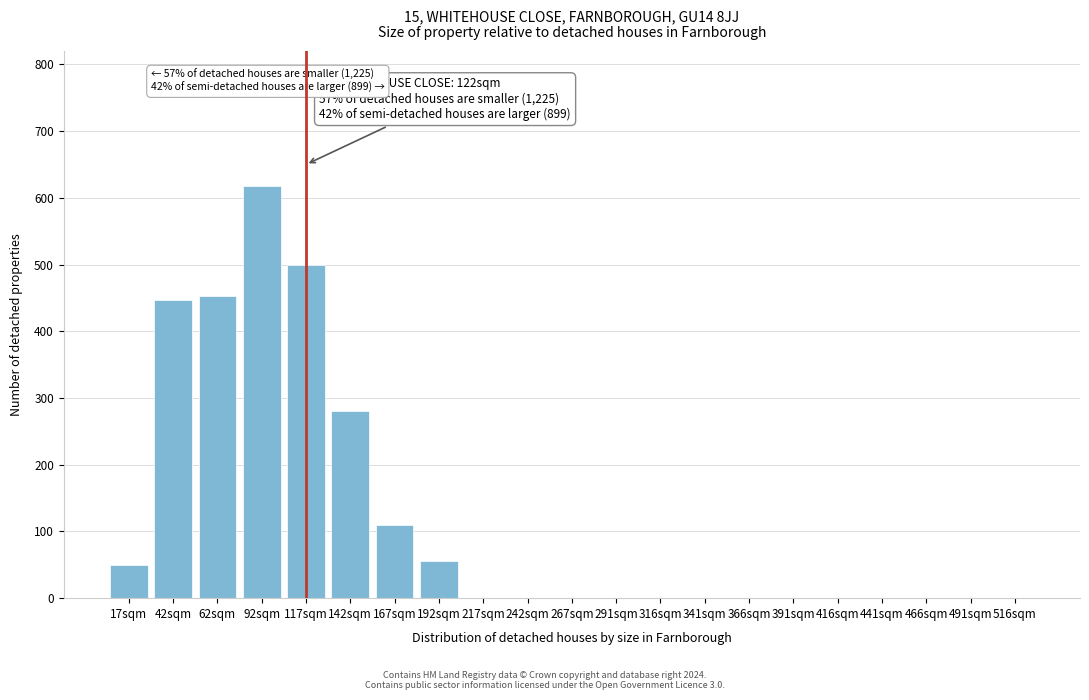

Reading left to right, list all the values displayed in this chart.

17sqm=50	42sqm=447	62sqm=453	92sqm=618	117sqm=500	142sqm=280	167sqm=110	192sqm=55	217sqm=0	242sqm=0	267sqm=0	291sqm=0	316sqm=0	341sqm=0	366sqm=0	391sqm=0	416sqm=0	441sqm=0	466sqm=0	491sqm=0	516sqm=0